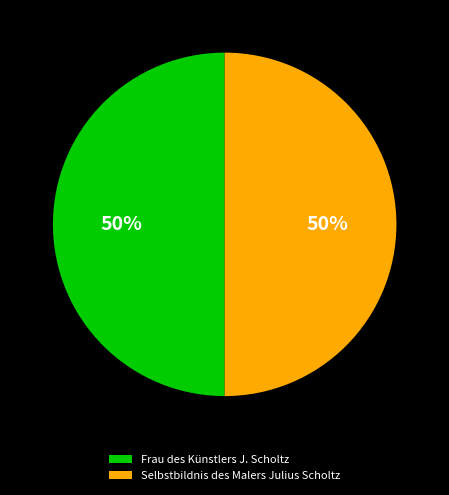

Approximately how many times larger is the value at Selbstbildnis des Malers Julius Scholtz compared to Frau des Künstlers J. Scholtz?

1.0